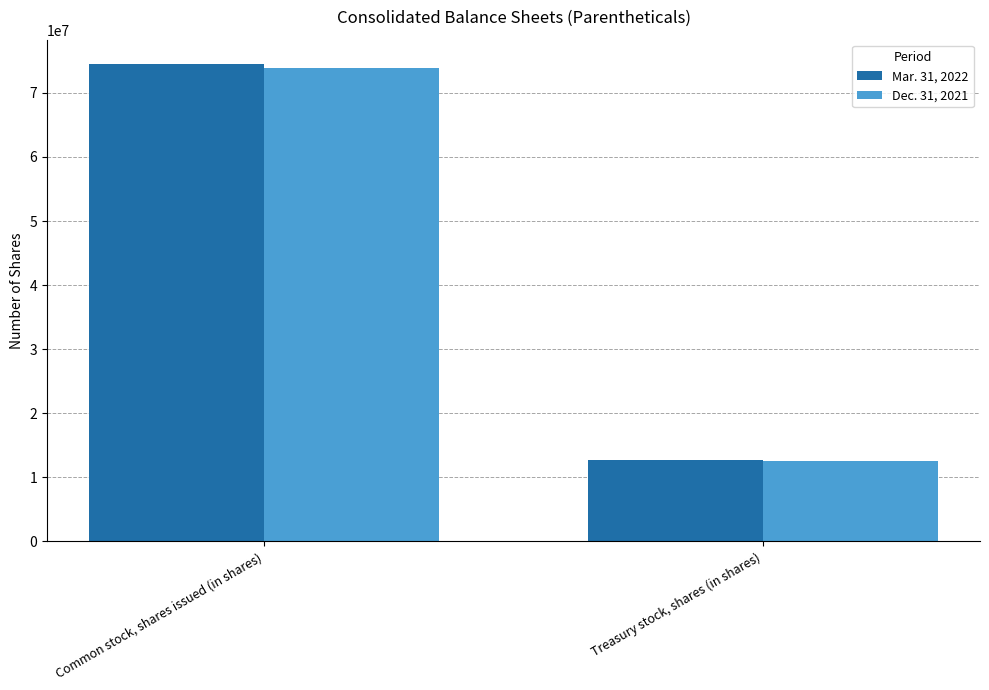

What is the difference between the Dec. 31, 2021 values at Common stock, shares issued (in shares) and Treasury stock, shares (in shares)?

61378326